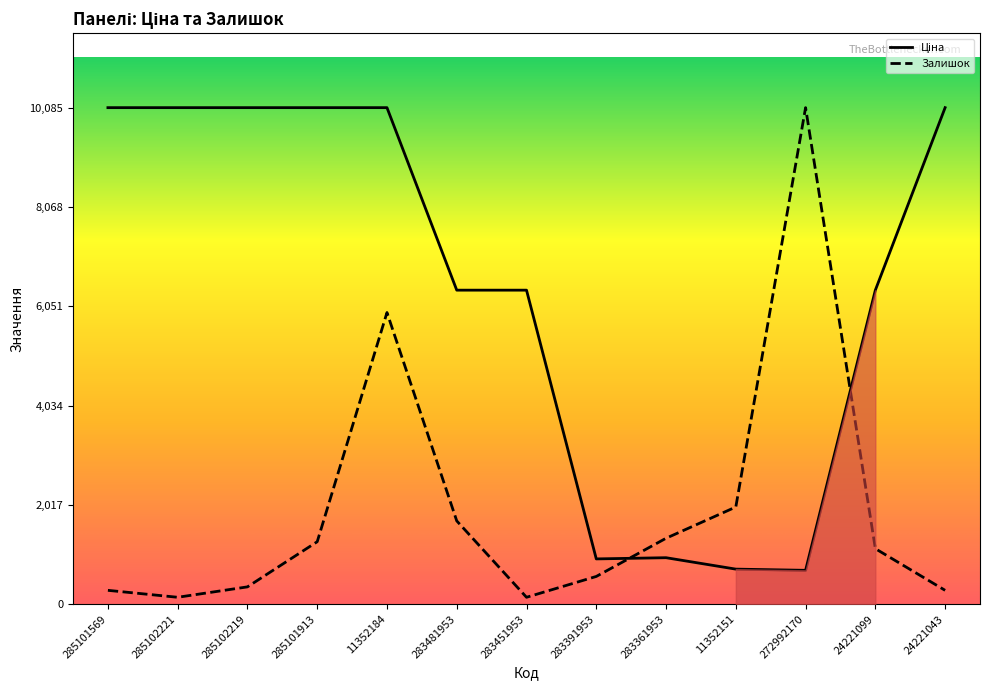

What is the spread (max minus min) of values at 285101569?

9803.7